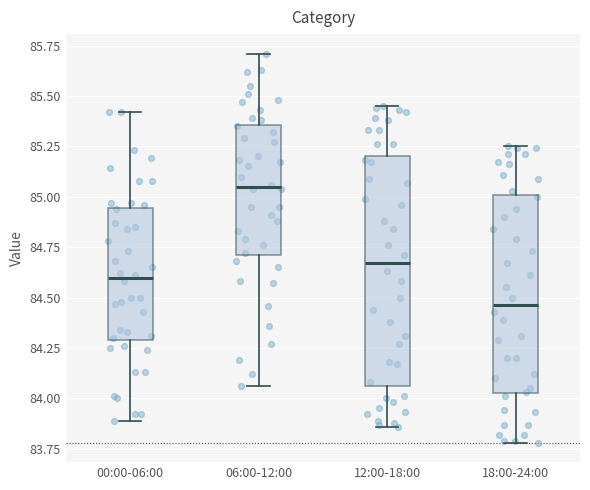

Reading left to right, transcribe this box plot: for each box, give where its median line is, the range the box spans, and where its two whiskers end, as read against the y-axis. The values are not printed on the chart, so give them approximately, as read against the axis.

00:00-06:00: median 84.60, box 84.30 to 84.95, whiskers 83.90 to 85.40
06:00-12:00: median 85.05, box 84.70 to 85.35, whiskers 84.05 to 85.70
12:00-18:00: median 84.65, box 84.05 to 85.20, whiskers 83.85 to 85.45
18:00-24:00: median 84.45, box 84.05 to 85.00, whiskers 83.80 to 85.25